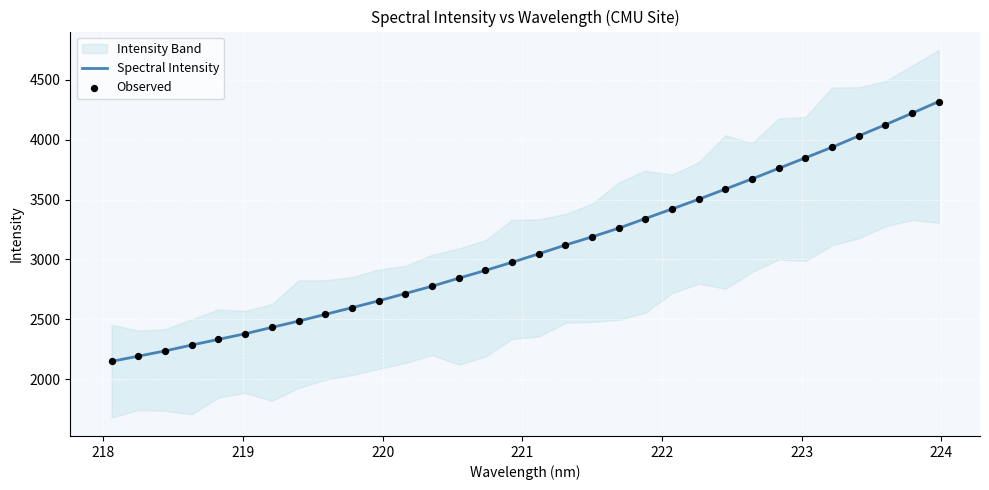

Which series has the largest Y range (max minus min)?

Spectral Intensity